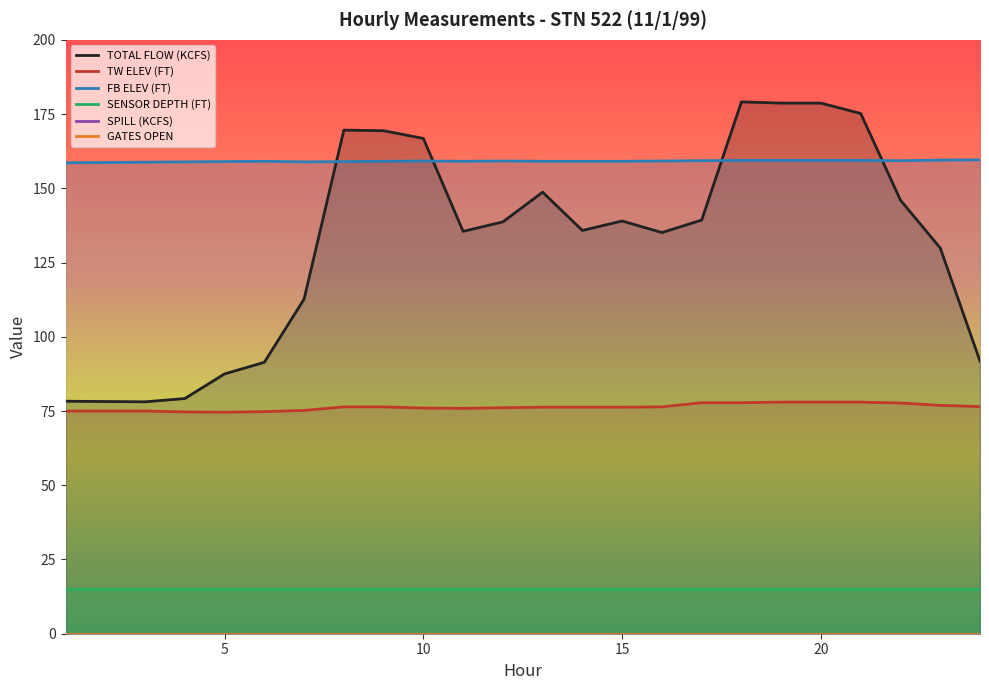

What is the maximum value for TW ELEV (FT)?

78.0